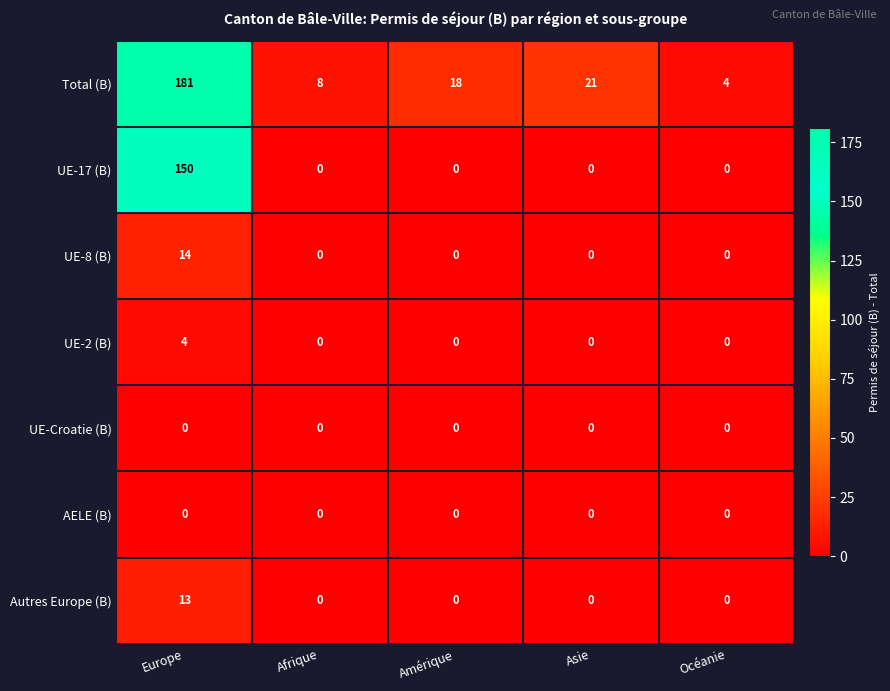

At which category is the sum across all series the highest?

Europe